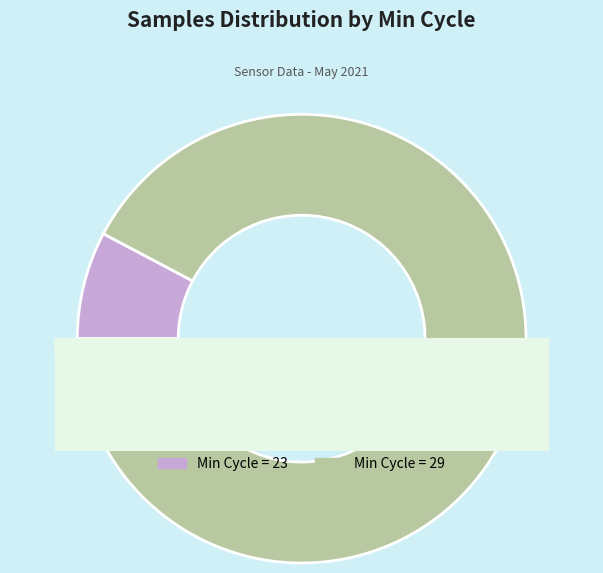

Between 29 and 29, which is larger?

29